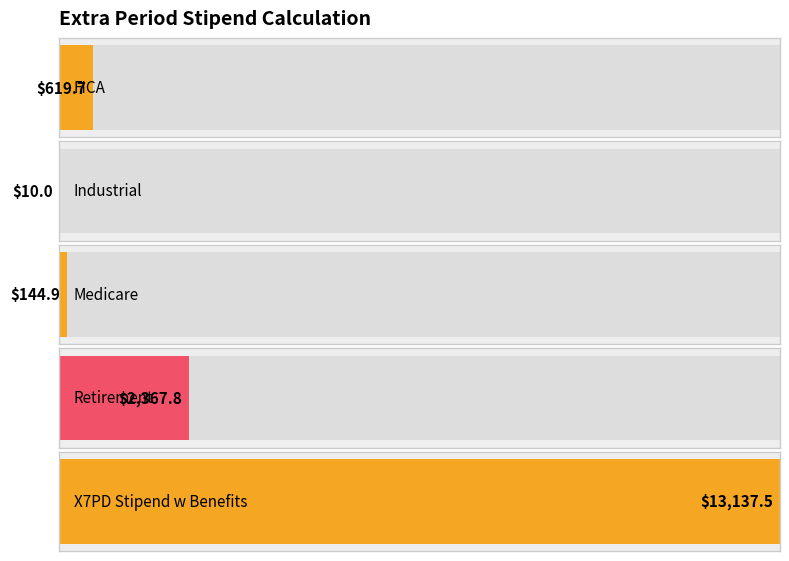

Read the value at Industrial.

10.0